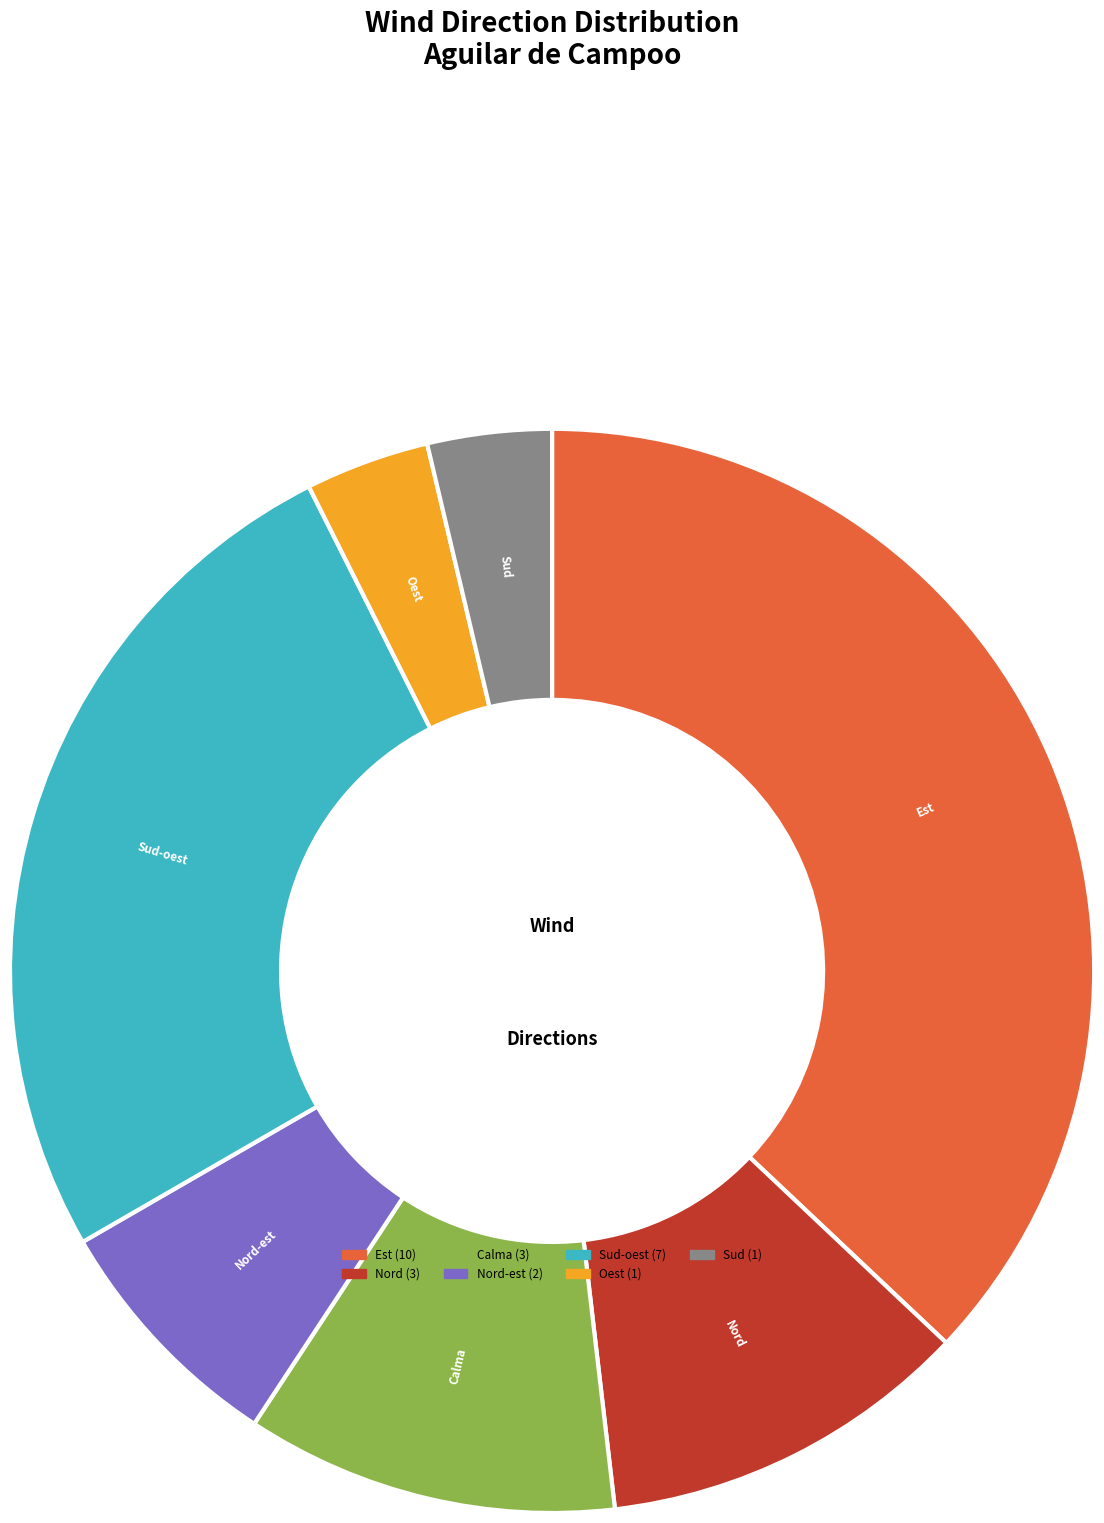

Count the number of slices in the pie.

7